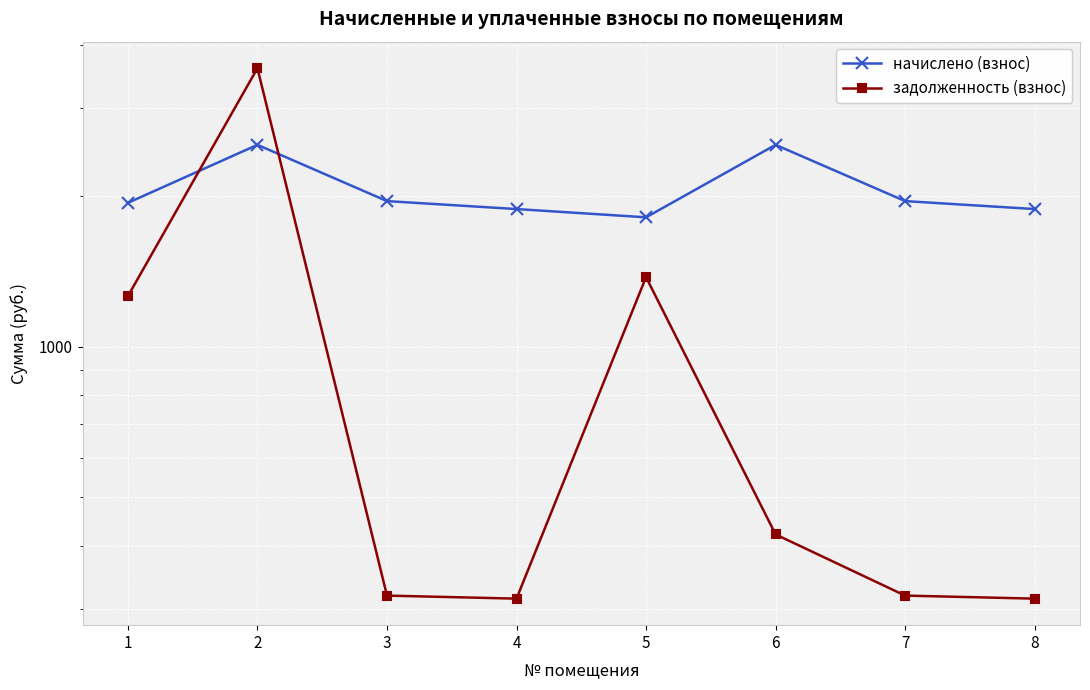

True or false: задолженность (взнос) and начислено (взнос) intersect in this chart.

True